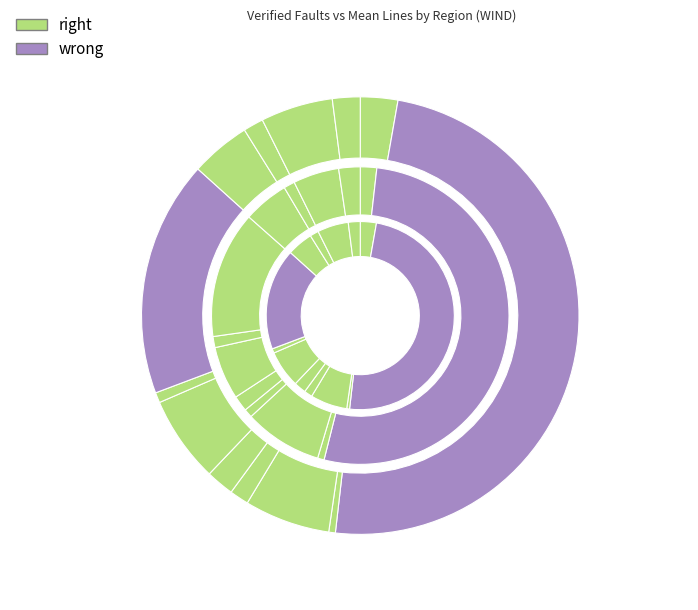

Do ΑΝΑΤΟΛΙΚΗΣ ΜΑΚΕΔΟΝΙΑΣ and ΔΥΤΙΚΗΣ ΜΑΚΕΔΟΝΙΑΣ together represent more than half of the pie?

No